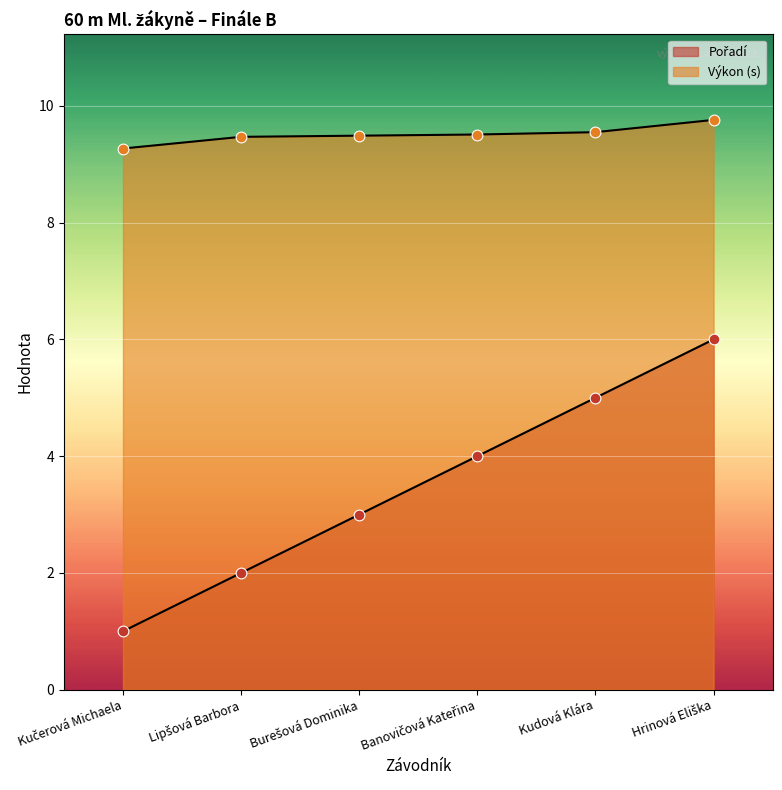

At which category is the sum across all series the highest?

Hrinová Eliška